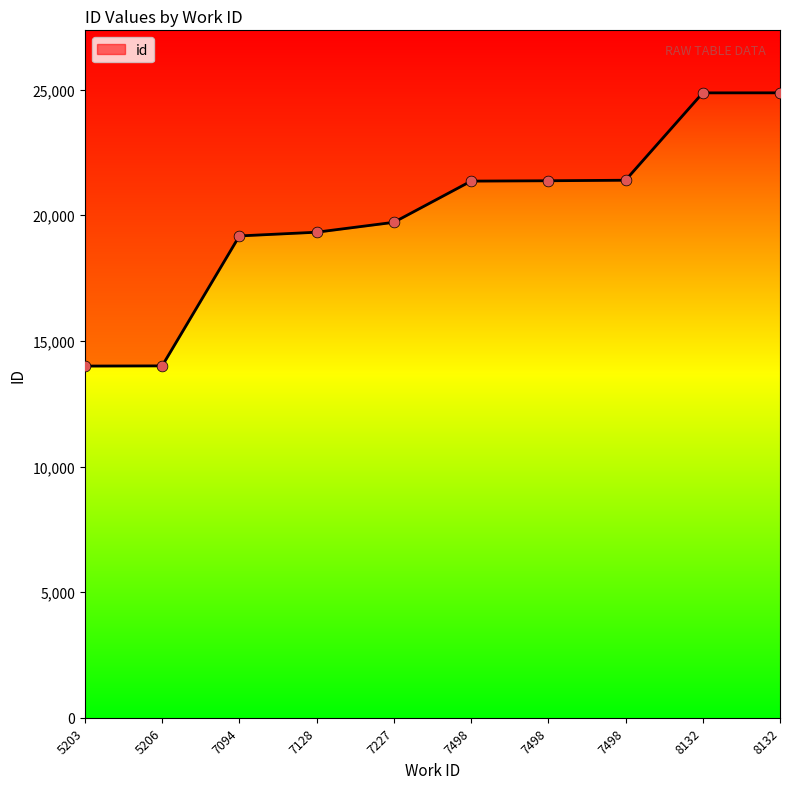

What is the ratio of the value at 7094 to the value at 7128?

1.0